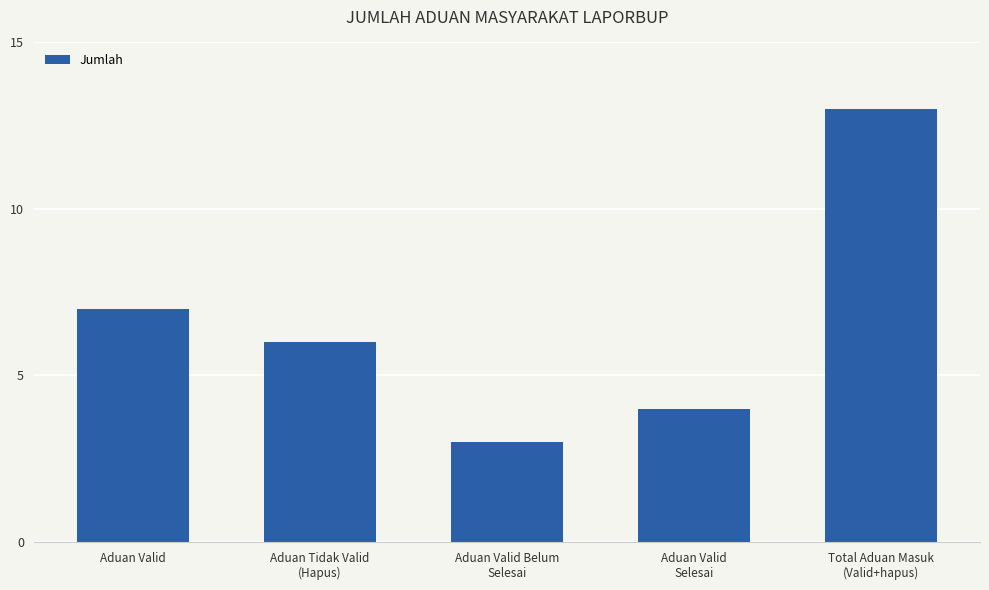

Between Aduan Valid
Selesai and Total Aduan Masuk
(Valid+hapus), which is larger?

Total Aduan Masuk
(Valid+hapus)